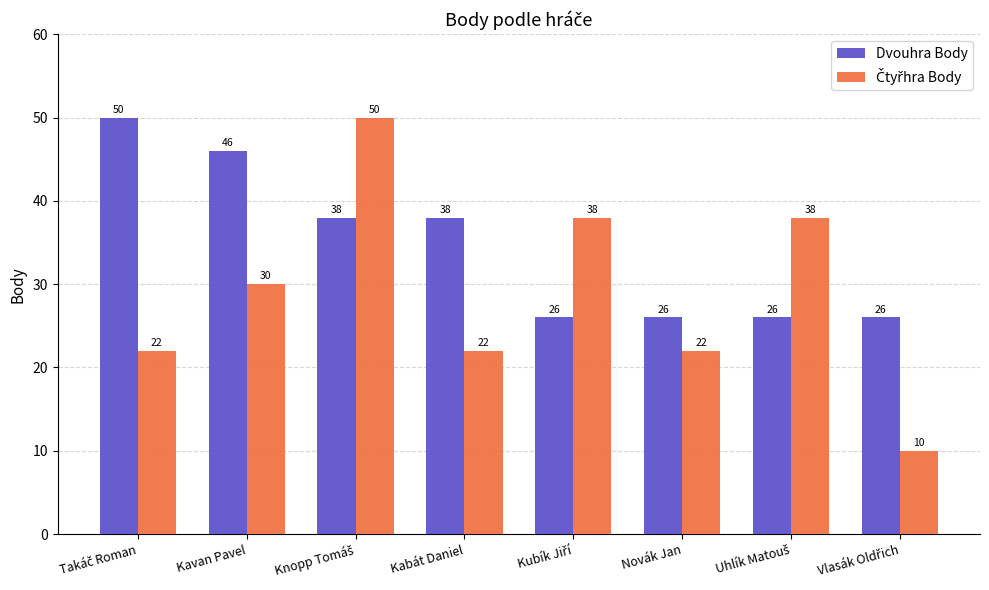

Which series has the largest total across all categories?

Dvouhra Body